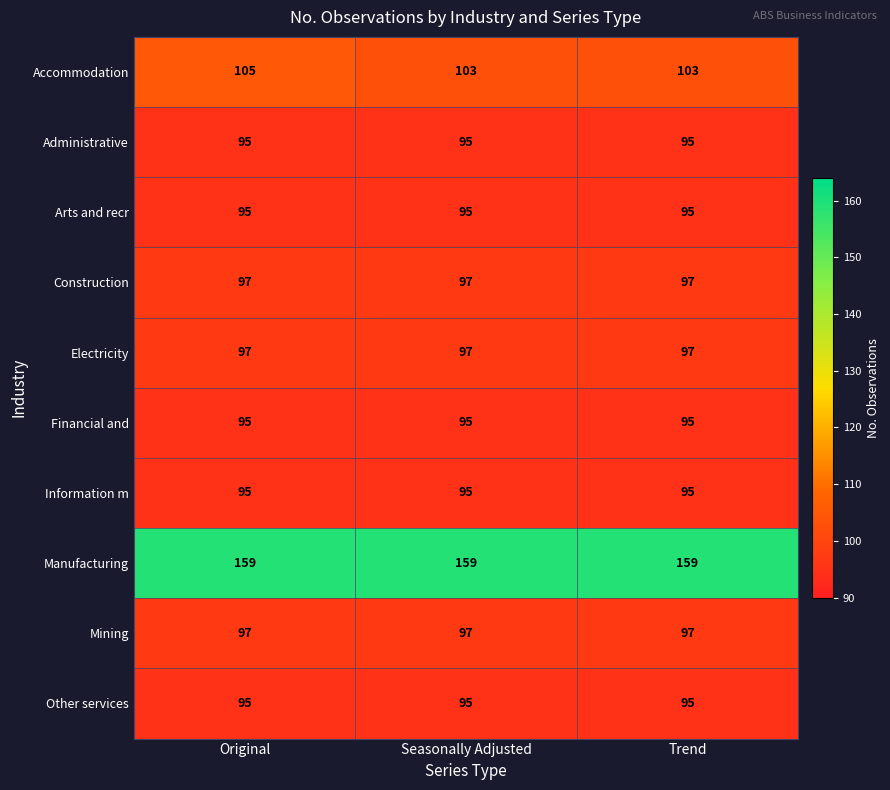

Is it true that Electricity equals 97 at Seasonally Adjusted?

True